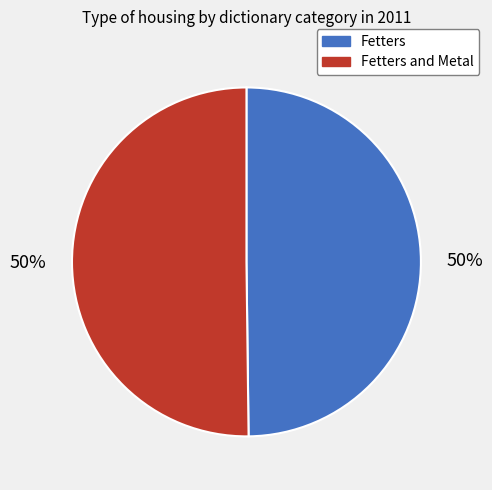

To the nearest percent, what is the average slice percentage?

50%